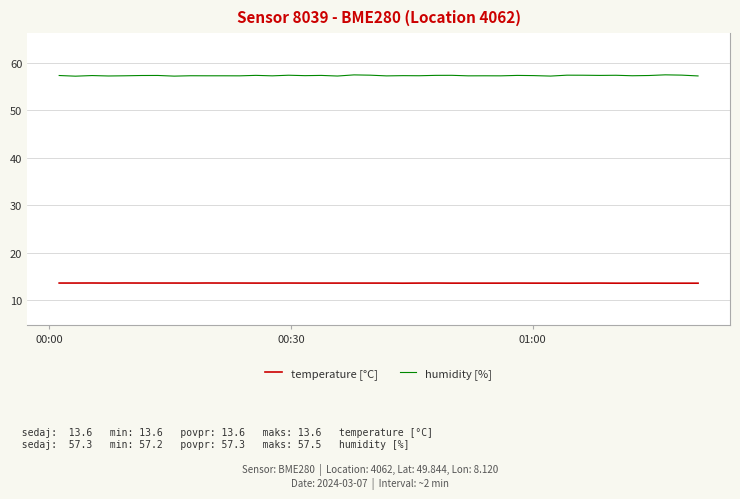

Which series has the largest total across all categories?

humidity [%]